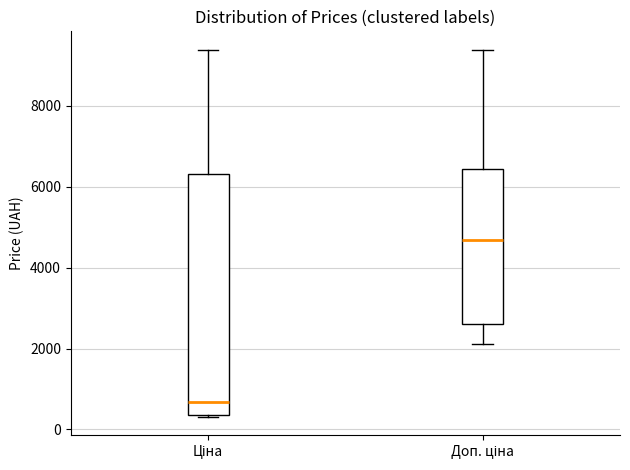

Reading left to right, read every box against the y-axis: the position of its median line, the range the box covers, and the ends of its whiskers. The values are not printed on the chart, so give them approximately, as read against the axis.

Ціна: median 600, box 400 to 6400, whiskers 400 to 9400
Доп. ціна: median 4600, box 2600 to 6400, whiskers 2200 to 9400